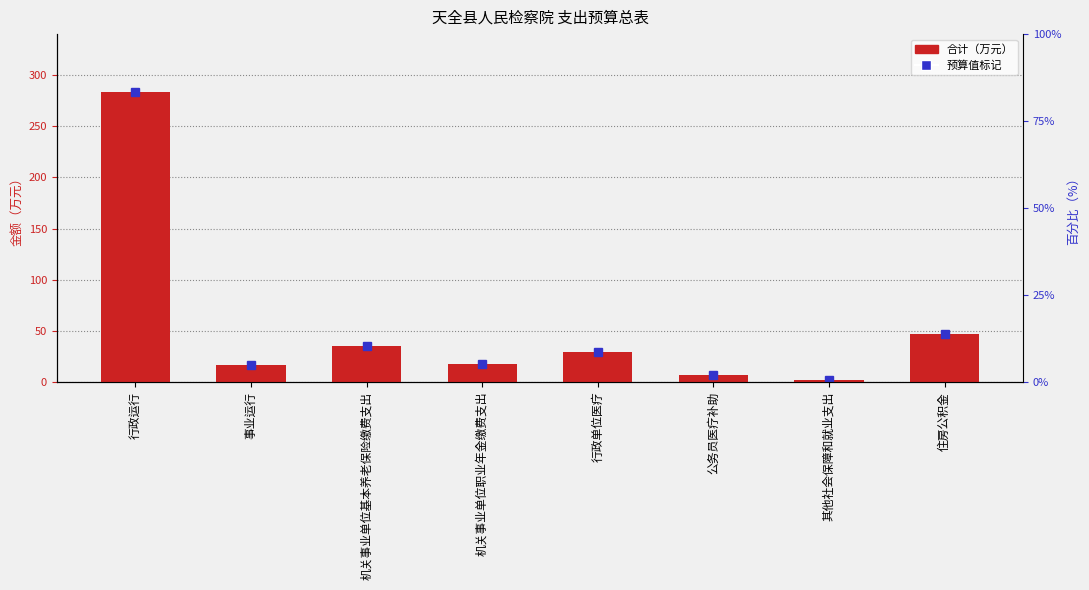

Reading right to left, list all the values displayed in this chart.

47.0	2.0	7.5	29.8	17.6	35.2	16.6	283.2